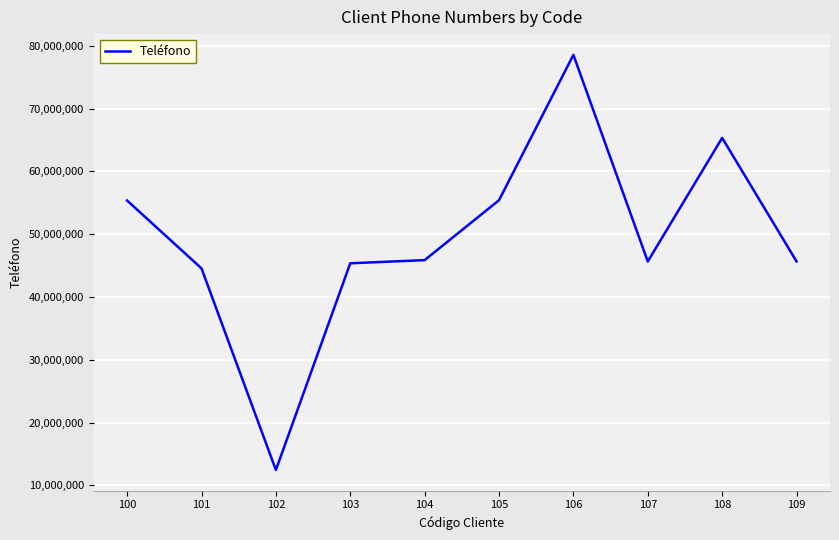

At which category does the data reach its first local valley?

102